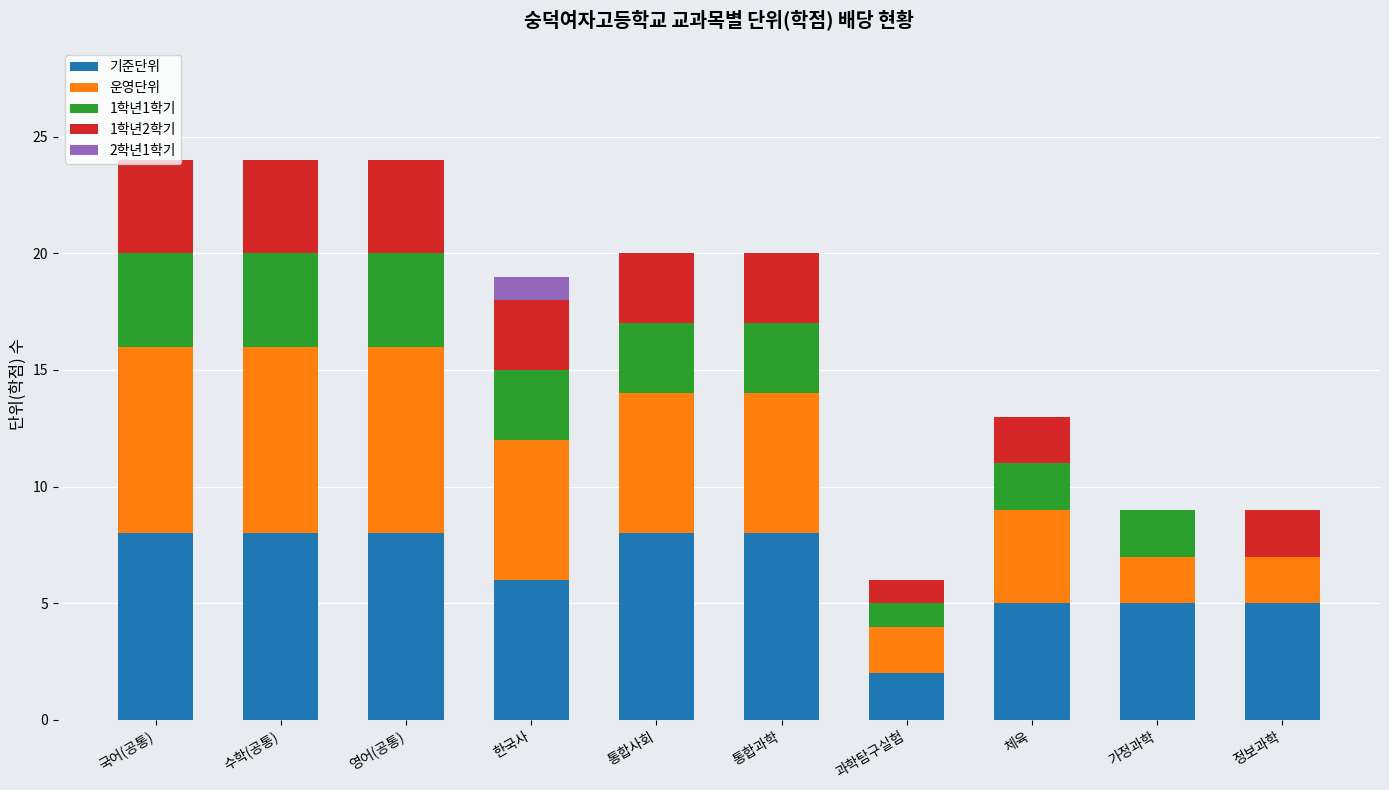

What is the maximum value for 기준단위?

8